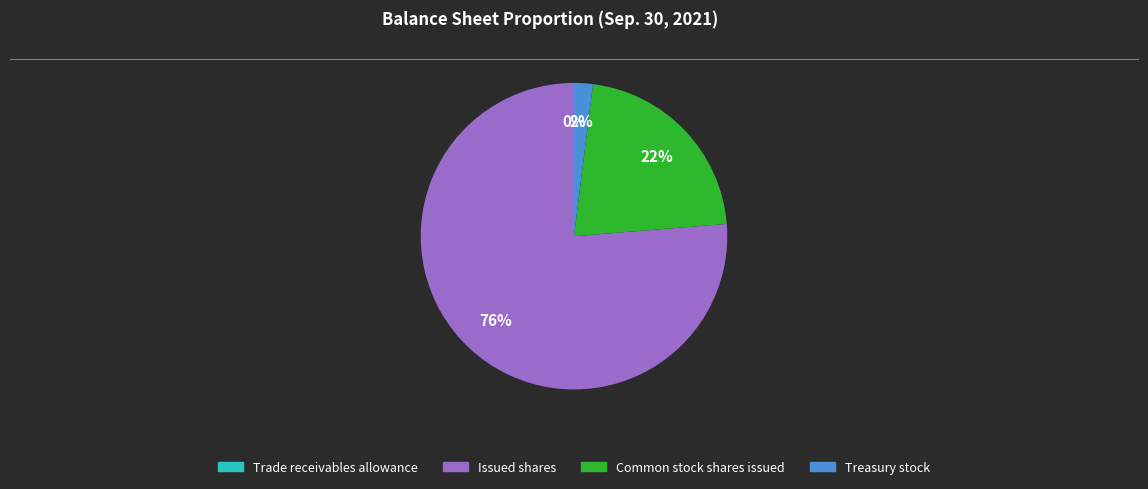

What percentage is the Common stock shares issued slice, to the nearest percent?

22%